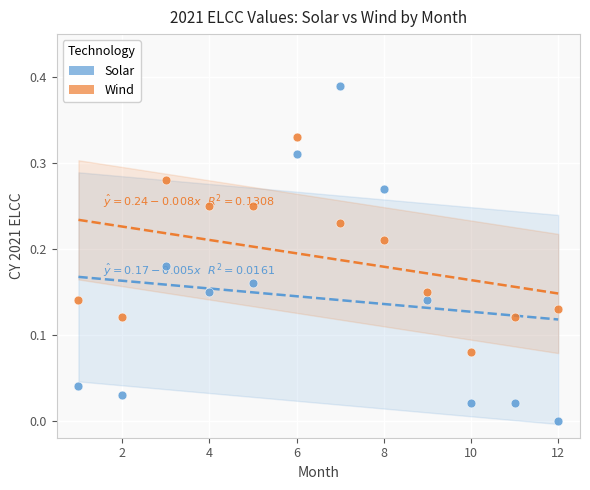

Which series has the widest spread of Y values?

Solar